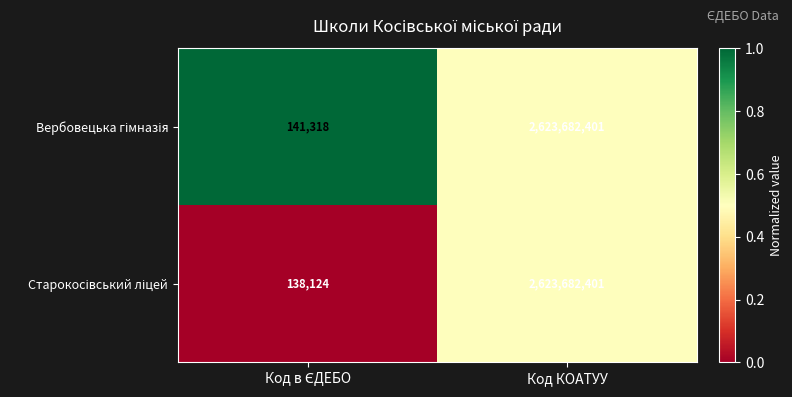

What is the maximum value shown in the chart?

2623682401